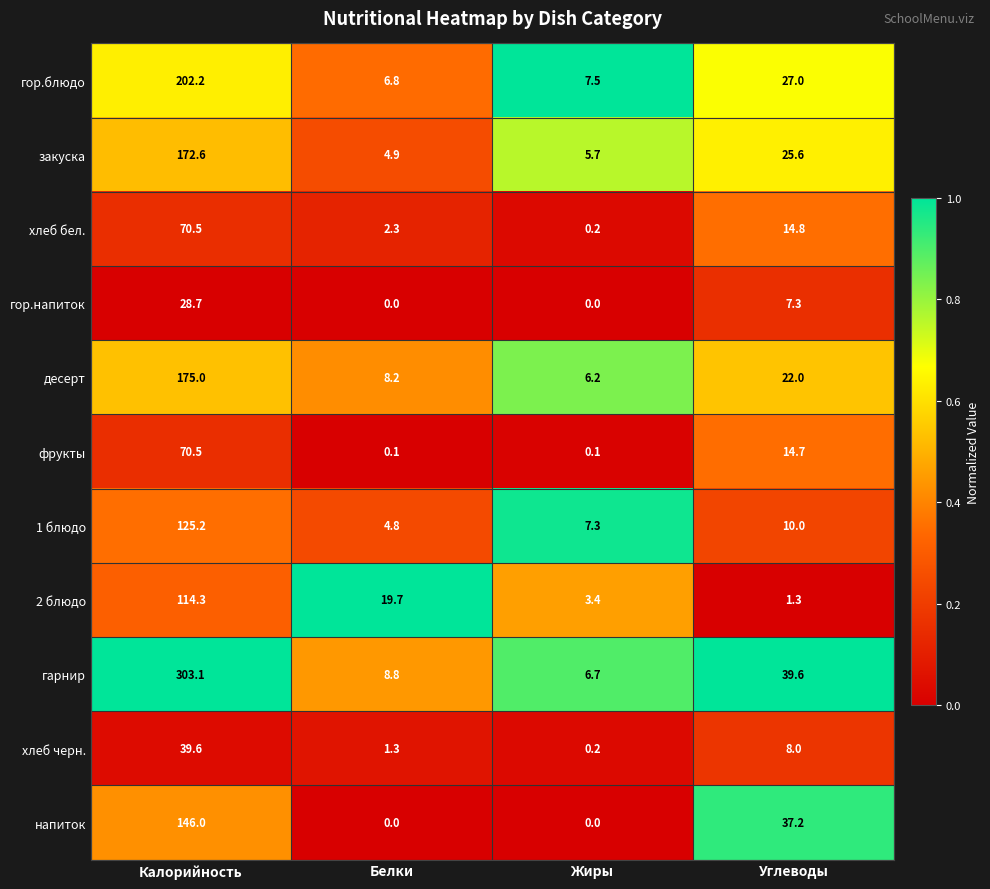

Count the number of data series in this chart.

11